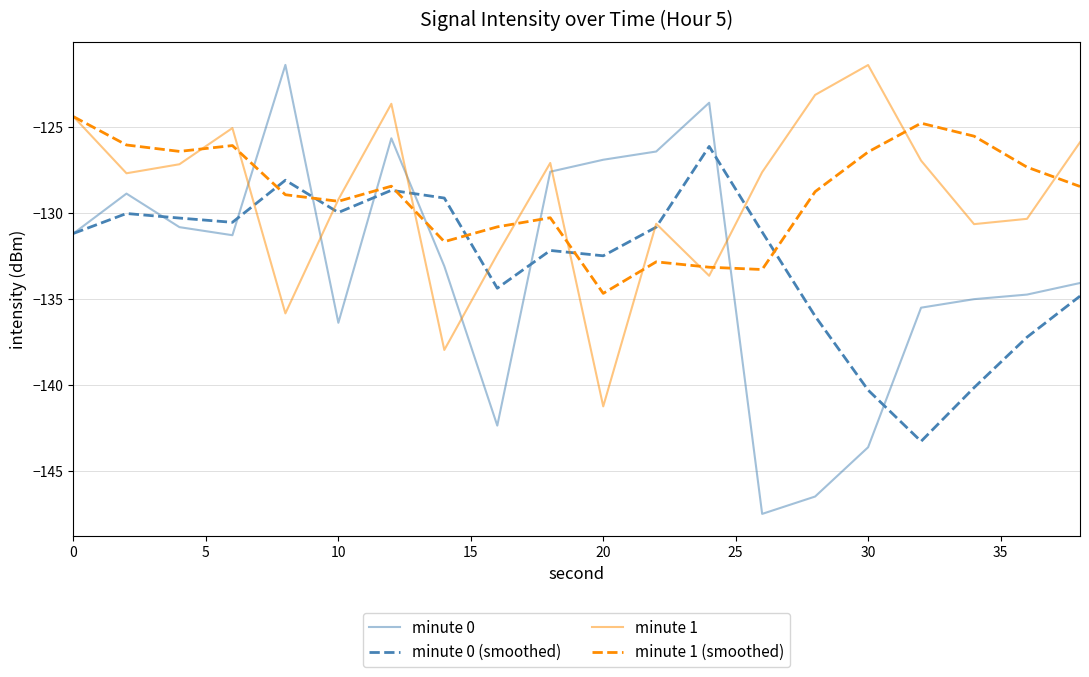

How many times do minute 0 and minute 1 cross each other?

6